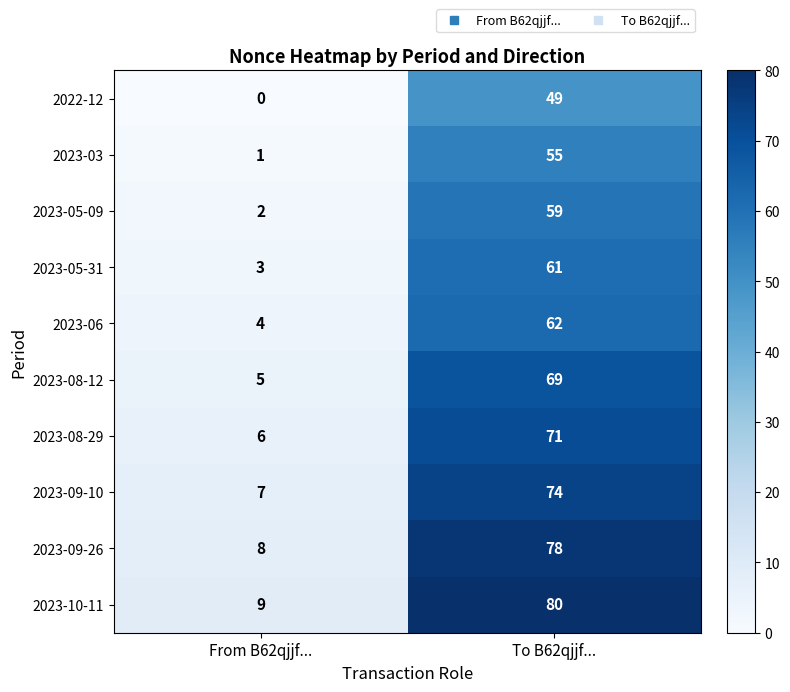

What is the highest value of the 2023-05-31 series?

61